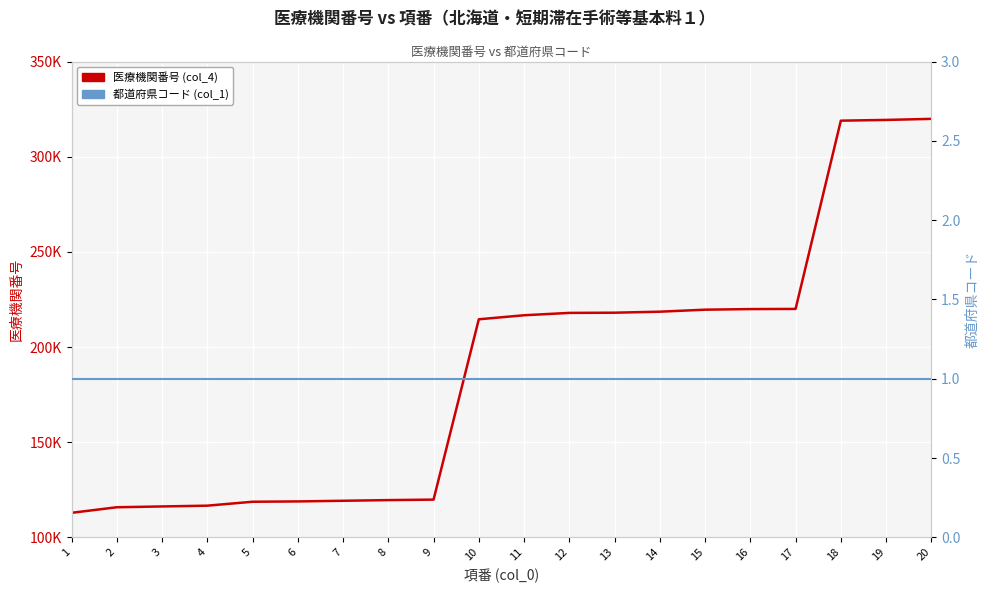

At which category does the chart reach its peak across all series?

20